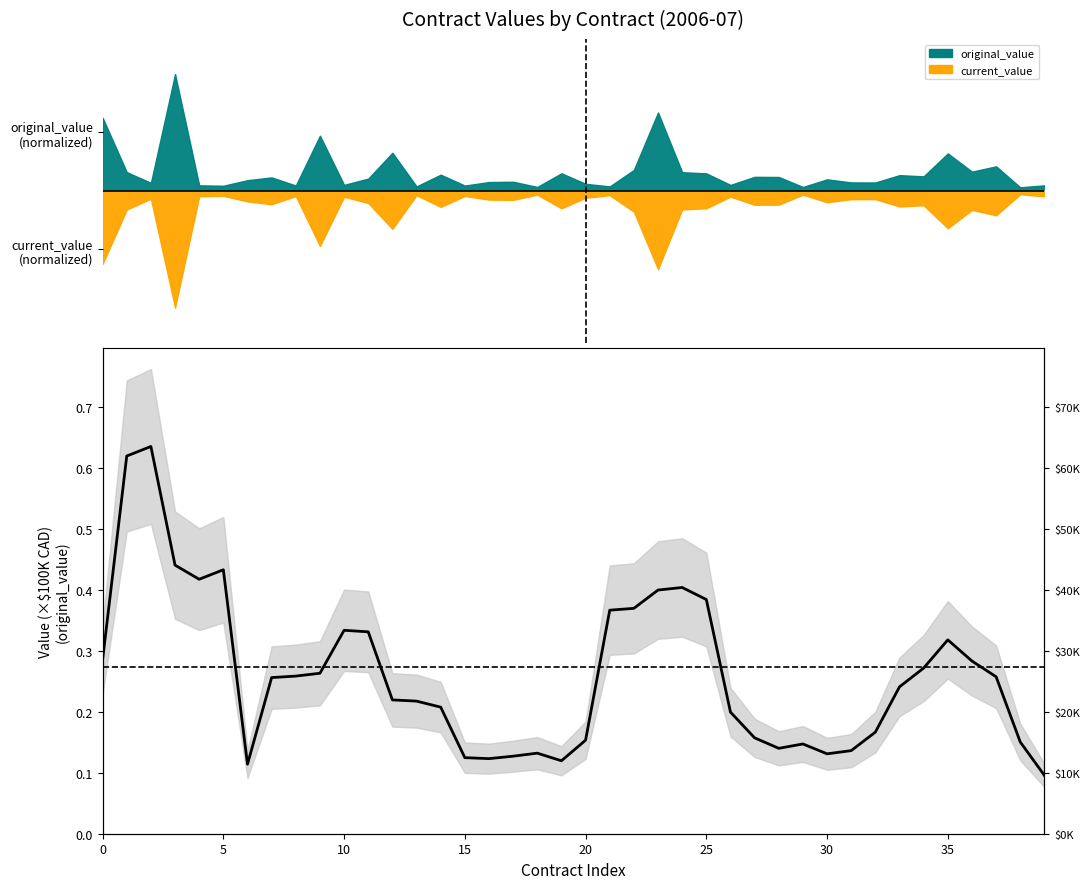

What is the value of the 18th point from the left?

0.1